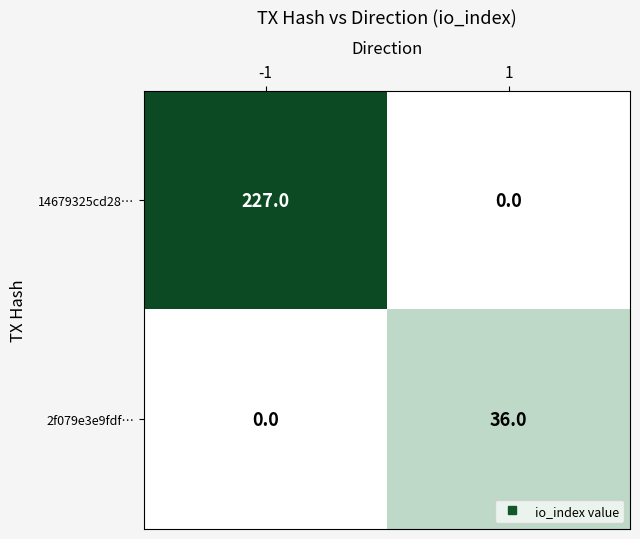

What is the sum of all 2f079e3e9fdf… values?

36